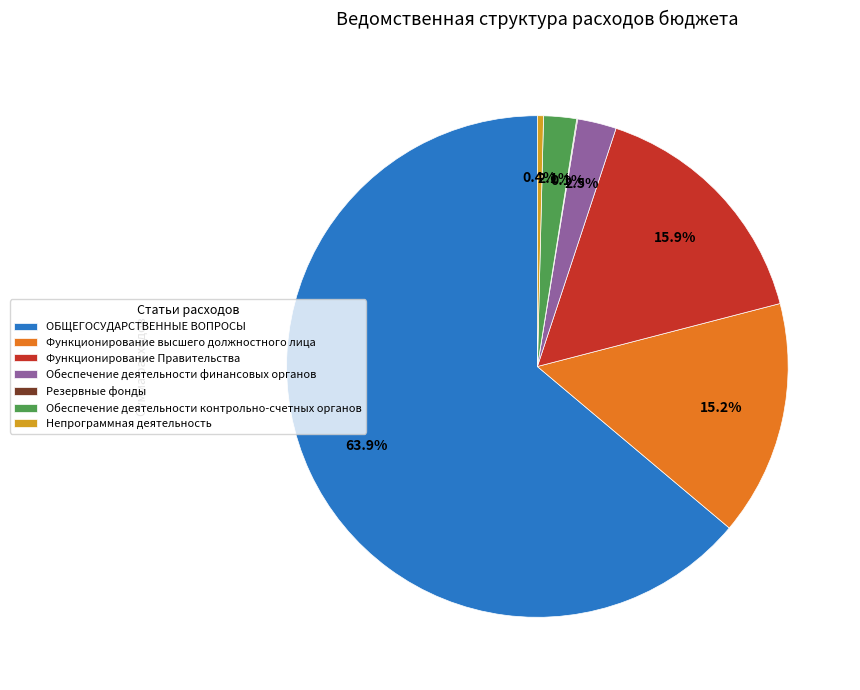

What percentage is NOT represented by Непрограммная деятельность?

99.6%